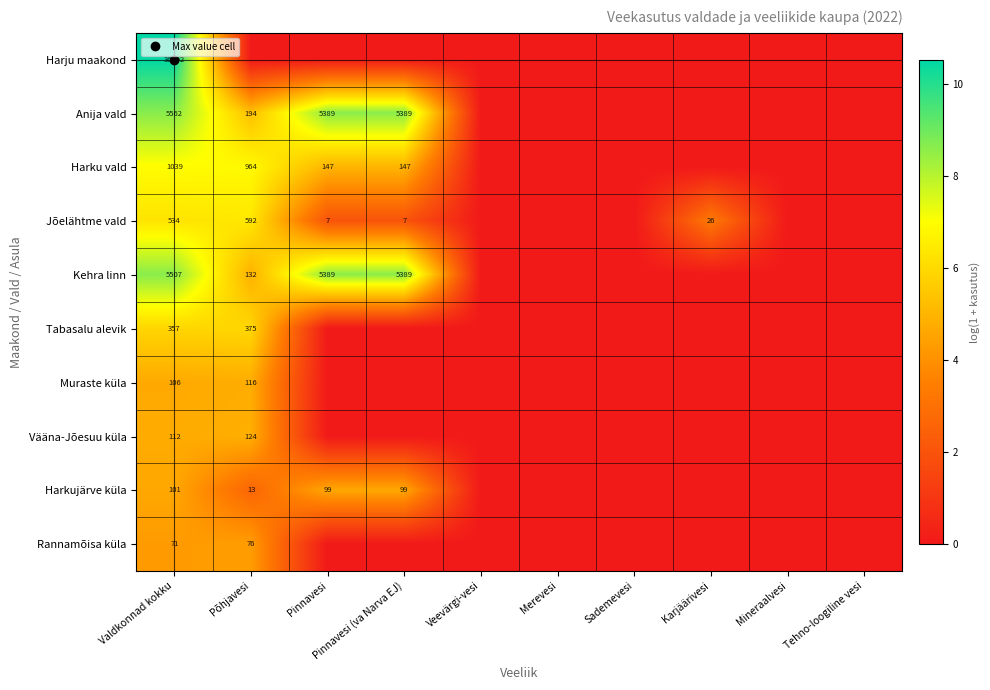

Which series has the largest range (max minus min)?

Harju maakond